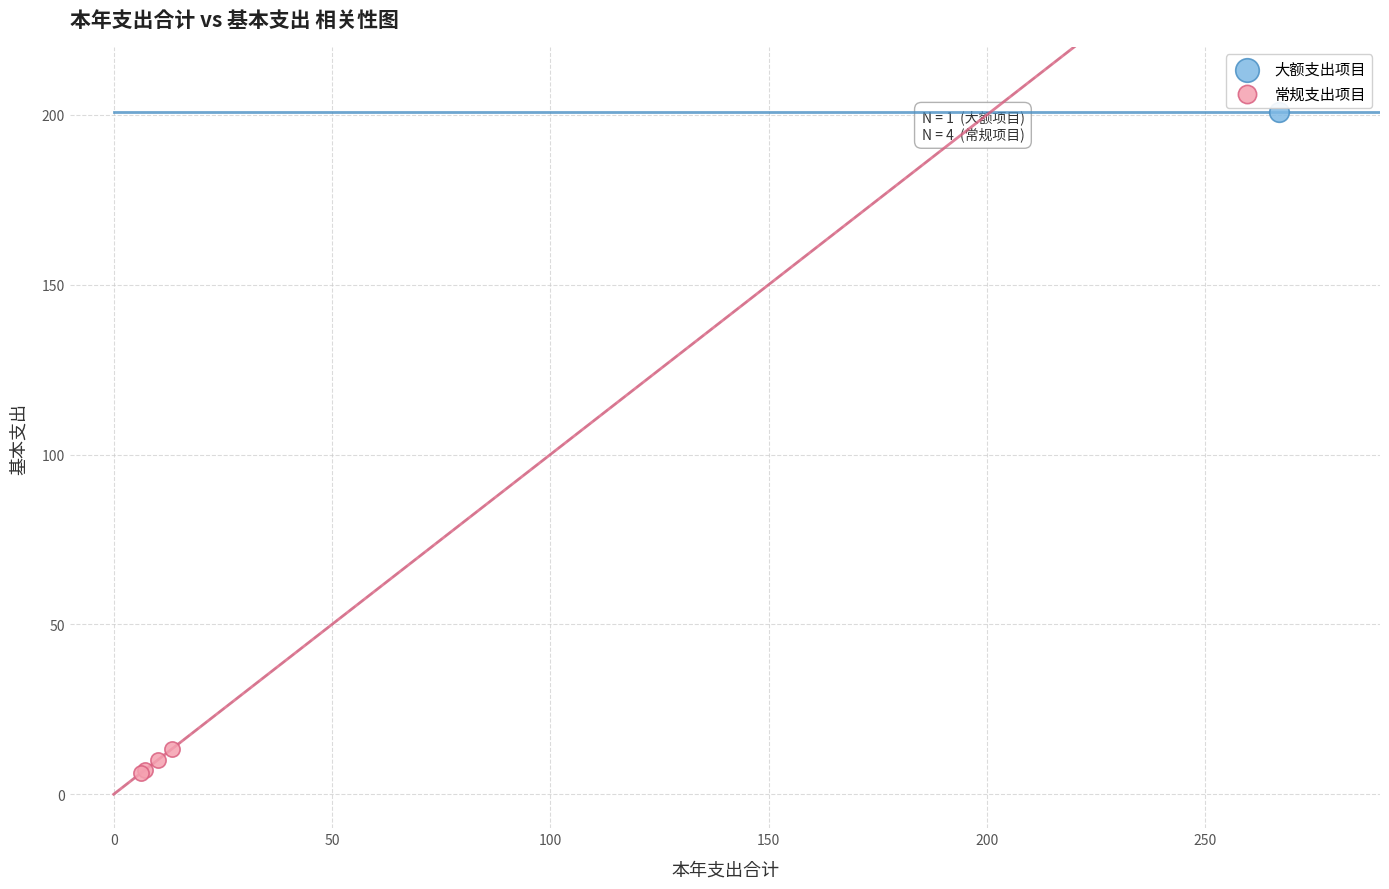

What are all the series names shown in the legend?

大额支出项目, 常规支出项目